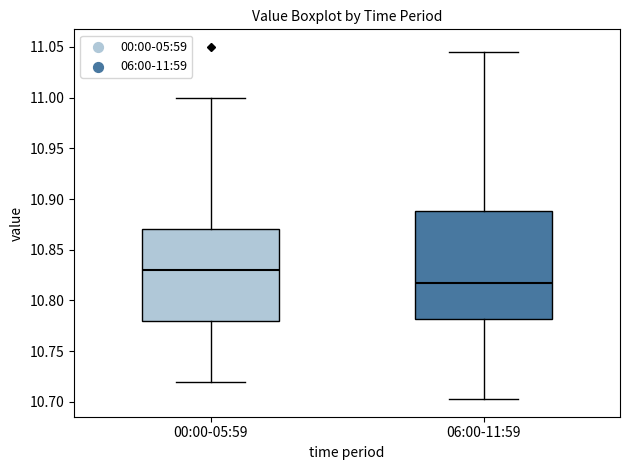

Which box is the tallest, from its lower edge to its upper edge?

06:00-11:59